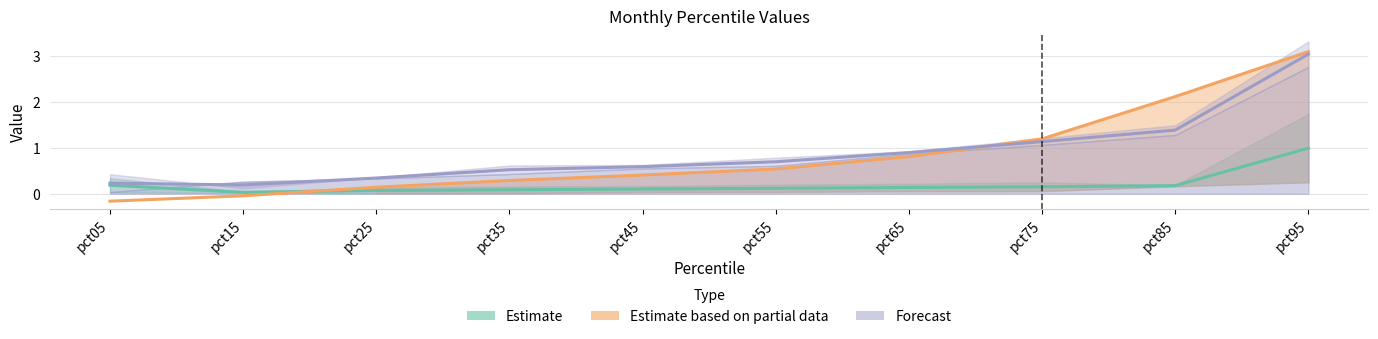

Is this an area chart (filled region under the line)?

No